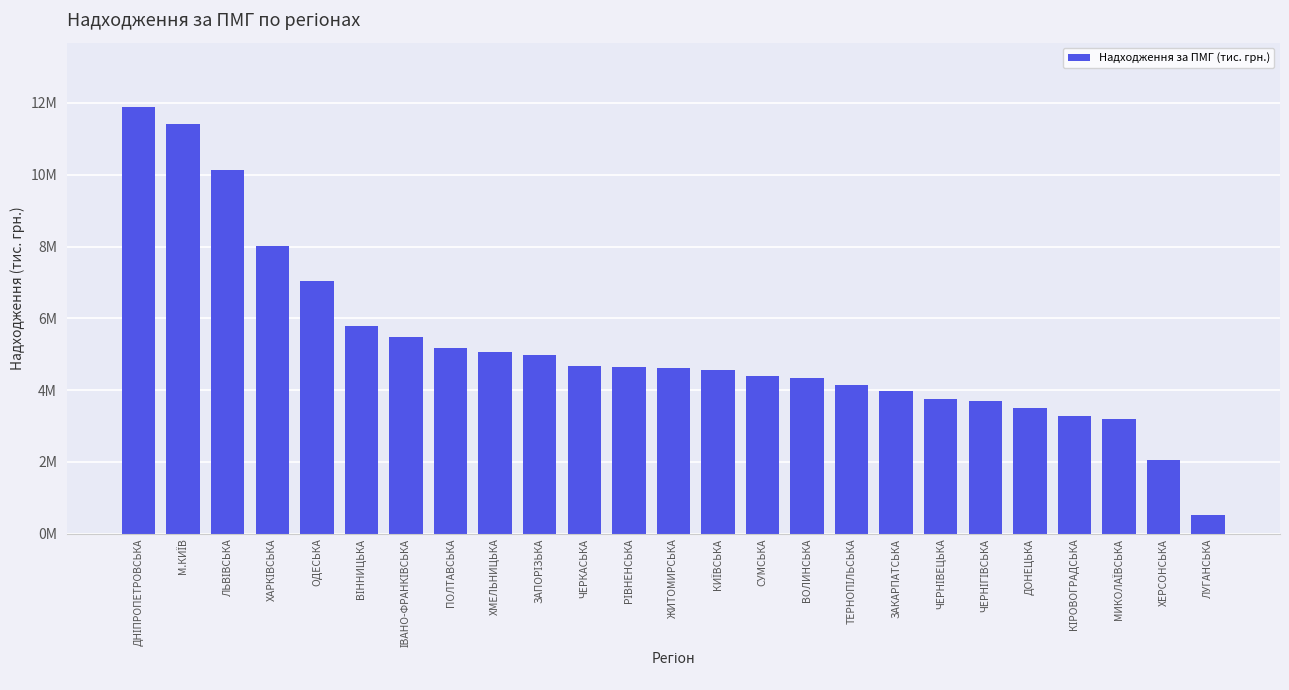

True or false: the data shows 3983339.6 at ЗАКАРПАТСЬКА.

True